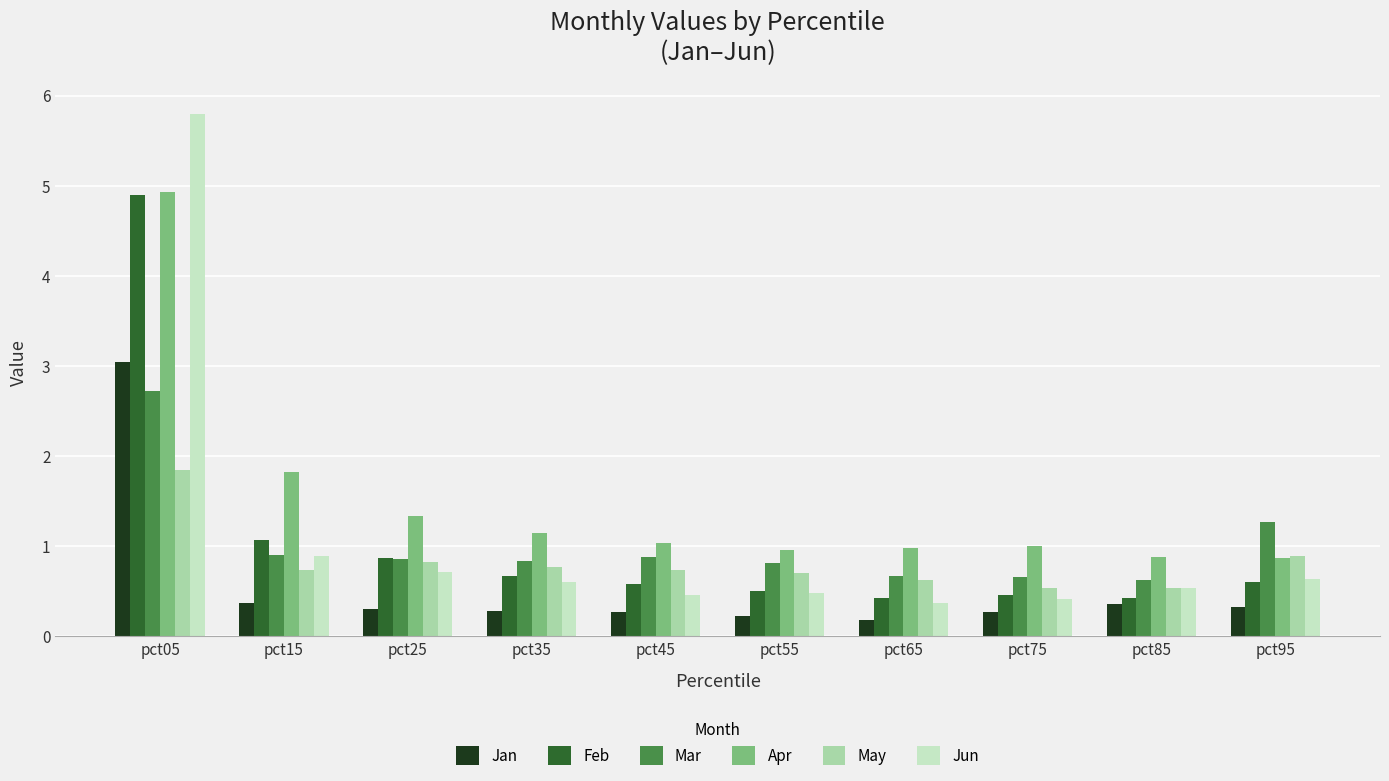

How many categories are shown in the chart?

10